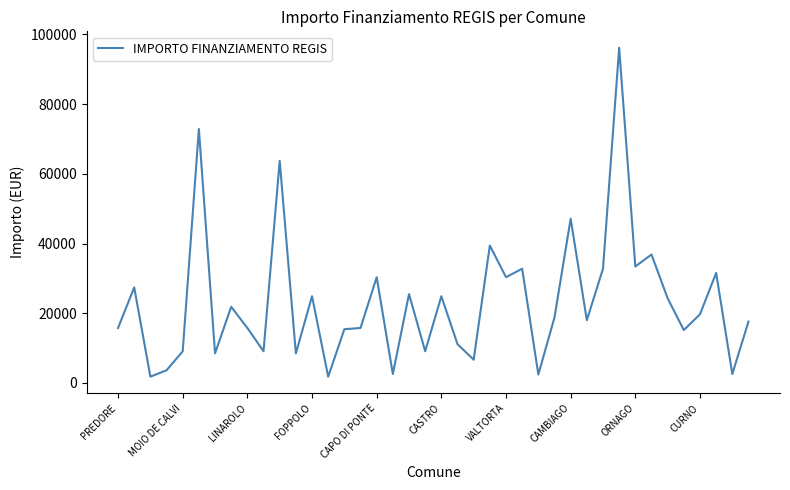

What is the maximum value shown in the chart?

96145